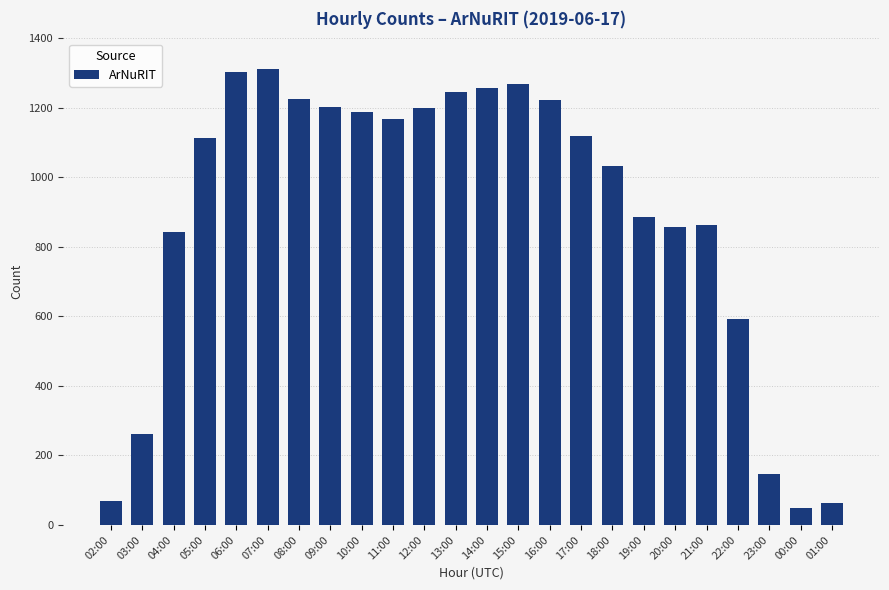

At which category does the chart reach its minimum across all series?

00:00